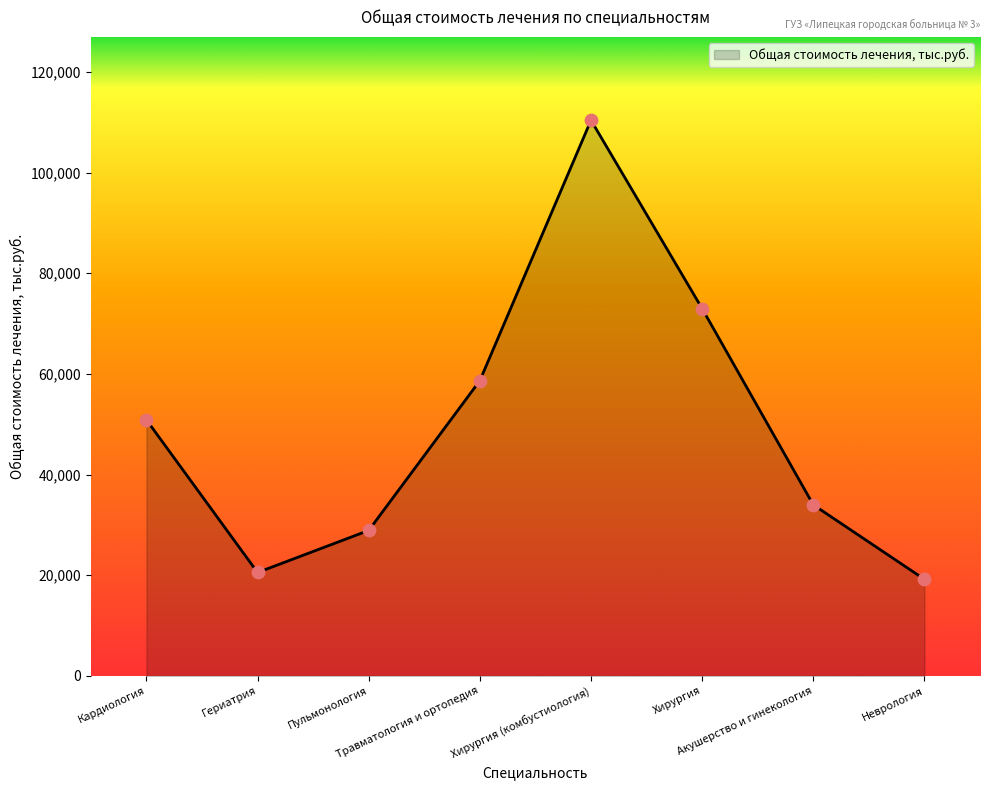

What is the ratio of the value at Гериатрия to the value at Хирургия (комбустиология)?

0.2